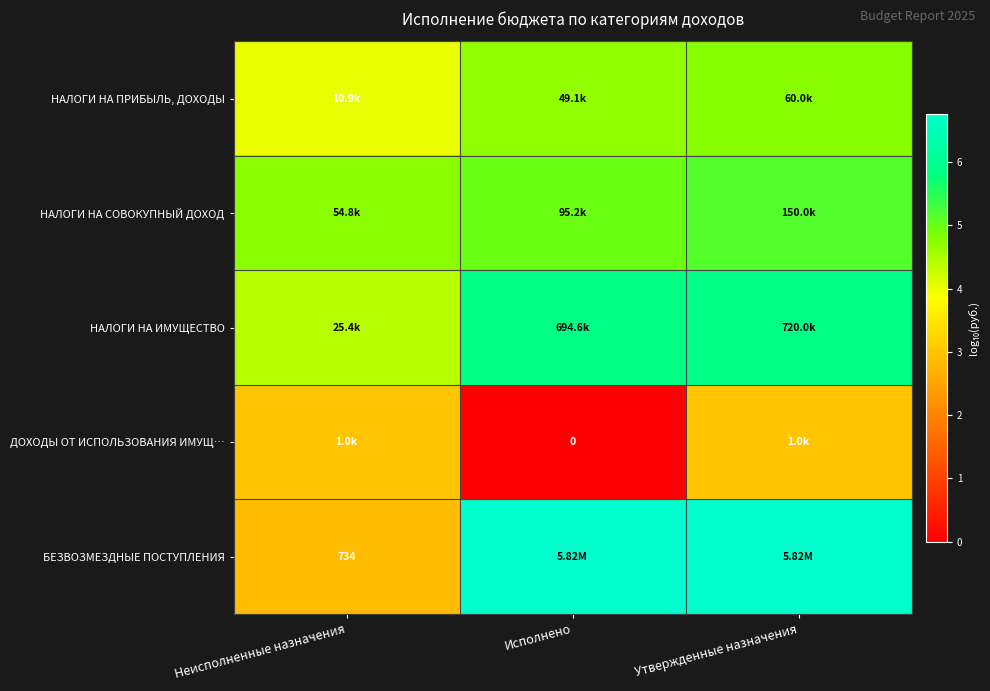

What is the maximum value shown in the chart?

6.8